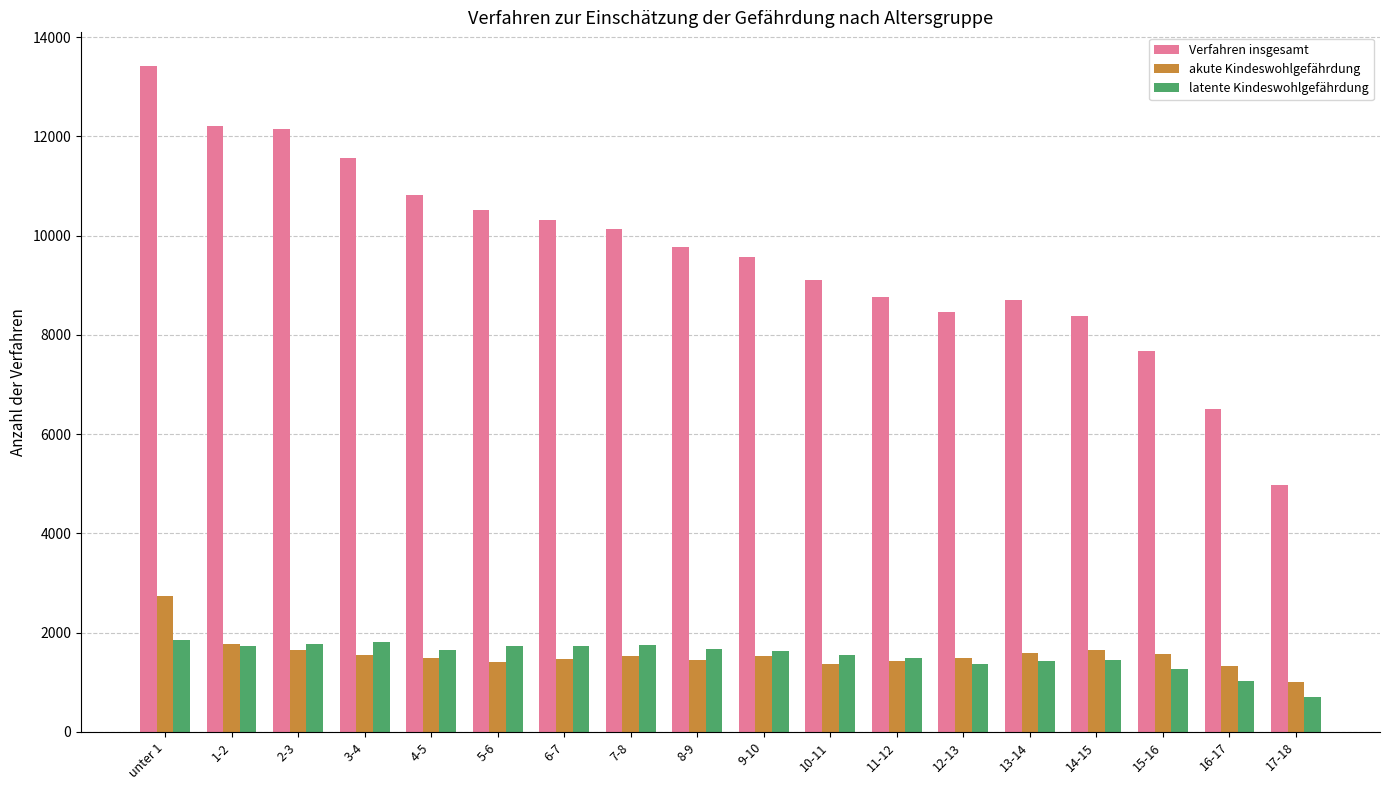

What position from the right is 9-10?

9